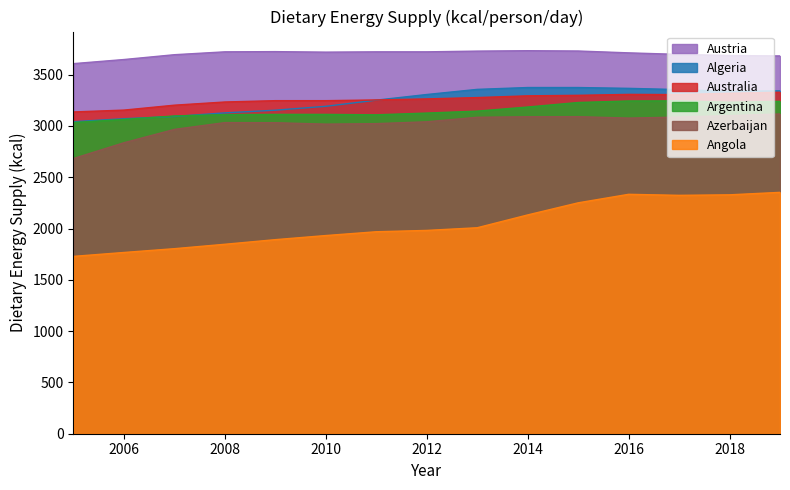

True or false: Austria has a value of 5324 at 2005.

False